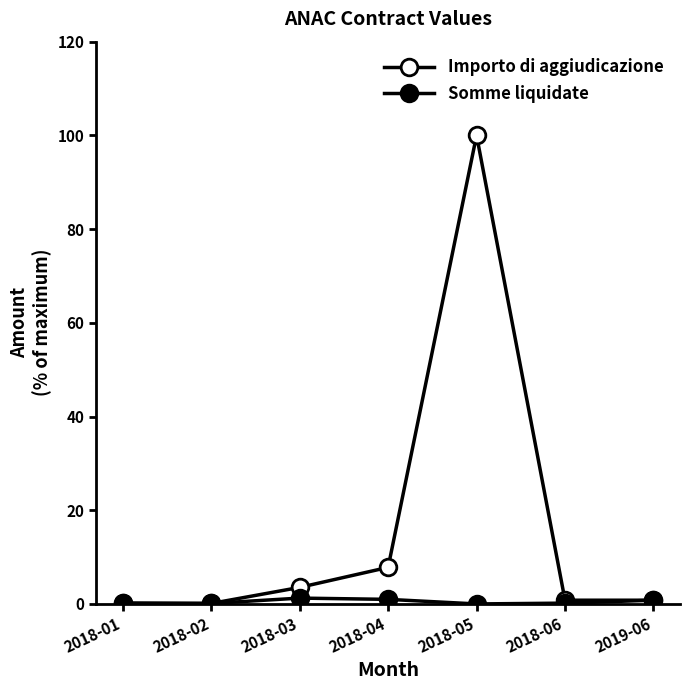

Count the number of data series in this chart.

2